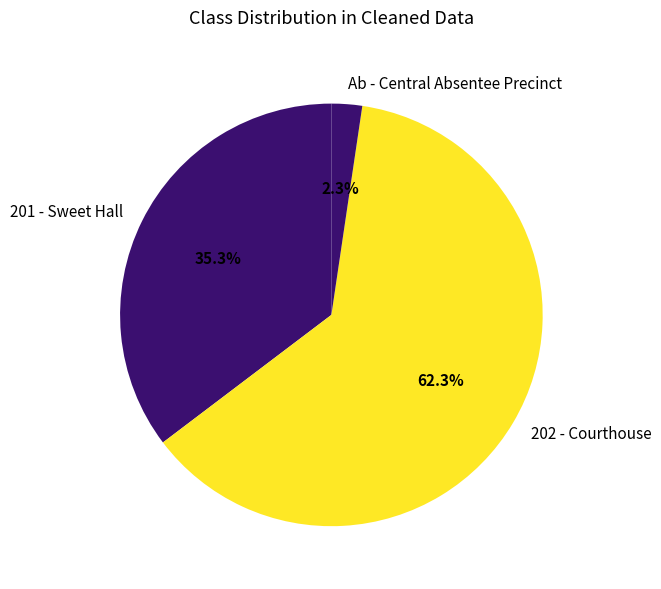

How many segments does this pie chart have?

3